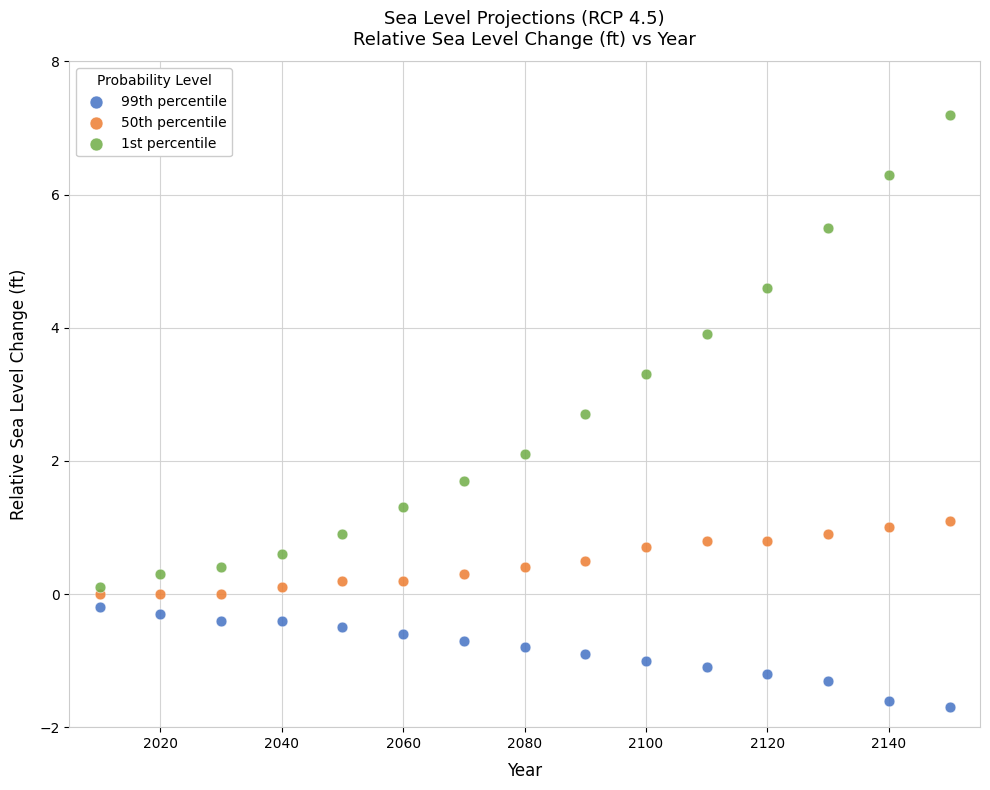

What are all the series names shown in the legend?

99th percentile, 50th percentile, 1st percentile